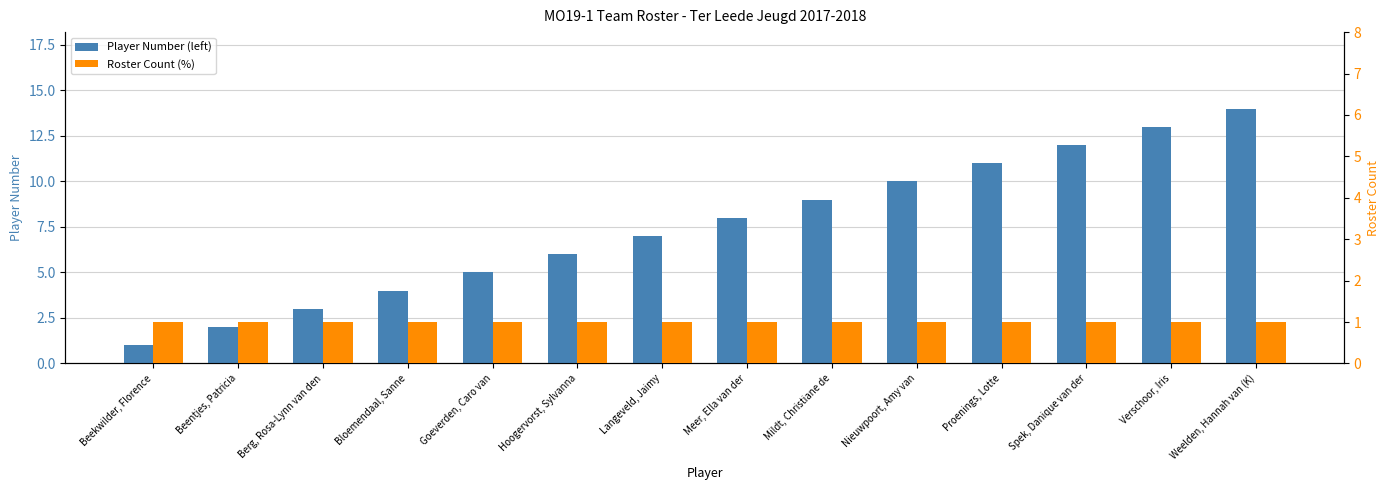

At which label is Roster Count (%) closest to 1?

Beekwilder, Florence